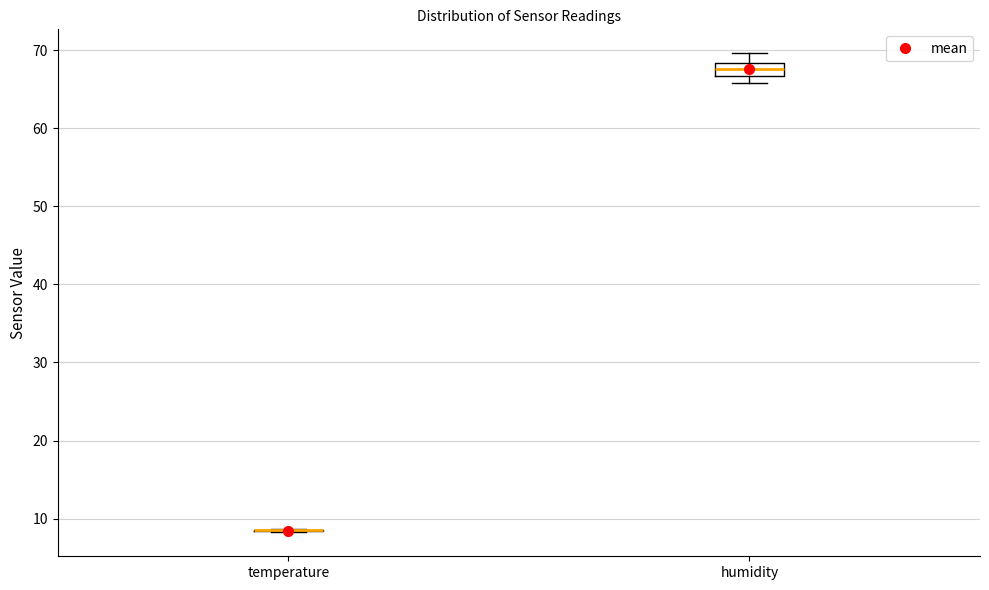

Reading left to right, transcribe this box plot: for each box, give where its median line is, the range the box spans, and where its two whiskers end, as read against the y-axis. The values are not printed on the chart, so give them approximately, as read against the axis.

temperature: box collapsed to a line at 8, whiskers 8 to 9
humidity: median 68 (inside the box), box 67 to 68, whiskers 66 to 70